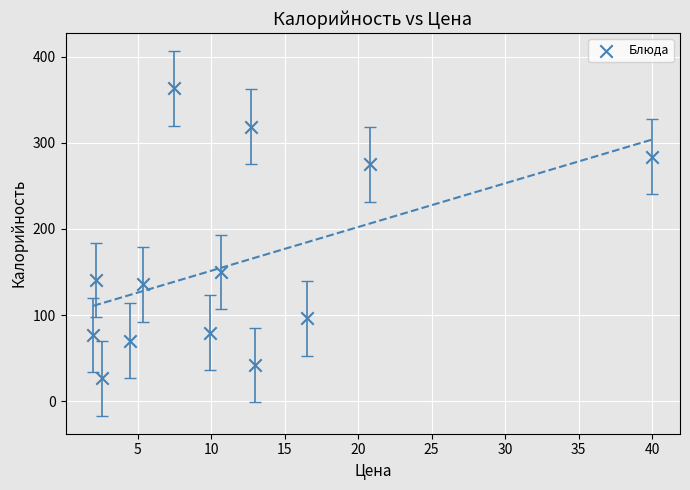

What is the range of X values (max minus min)?

38.0